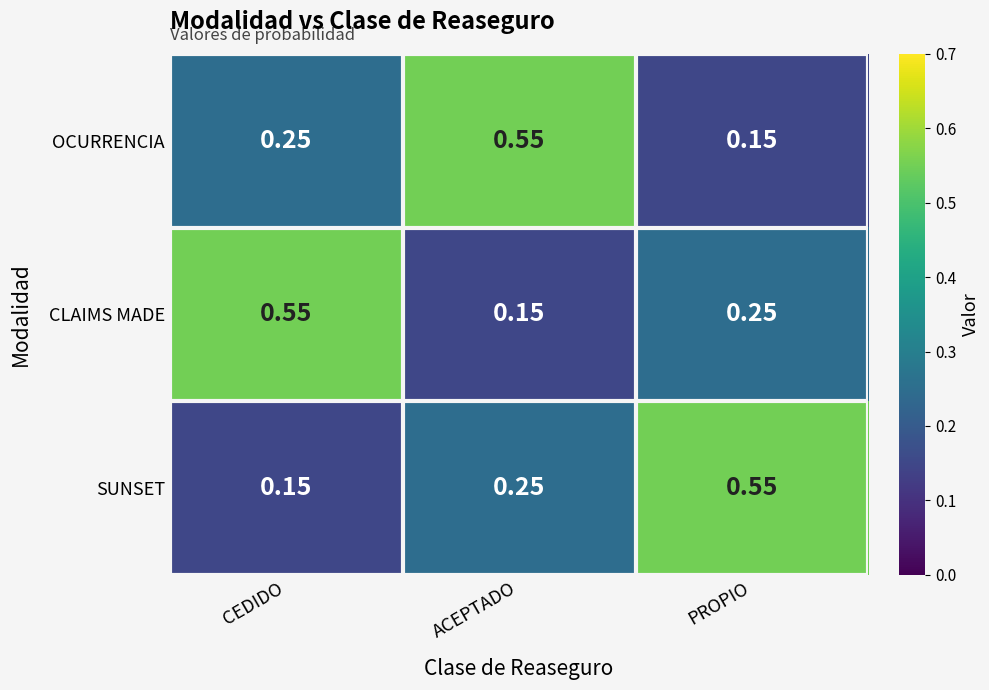

Where is SUNSET nearest to the value 0?

CEDIDO